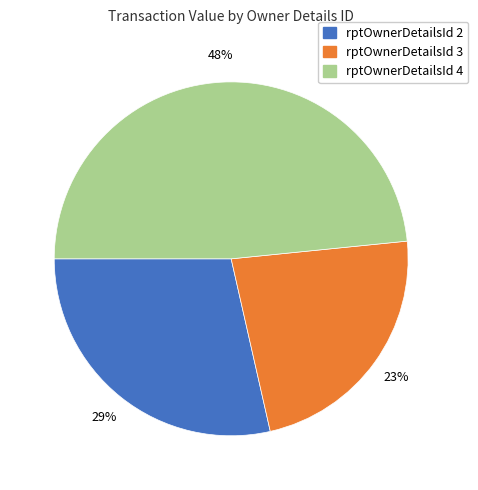

The rptOwnerDetailsId 3 slice represents 23% of the pie. True or false?

True